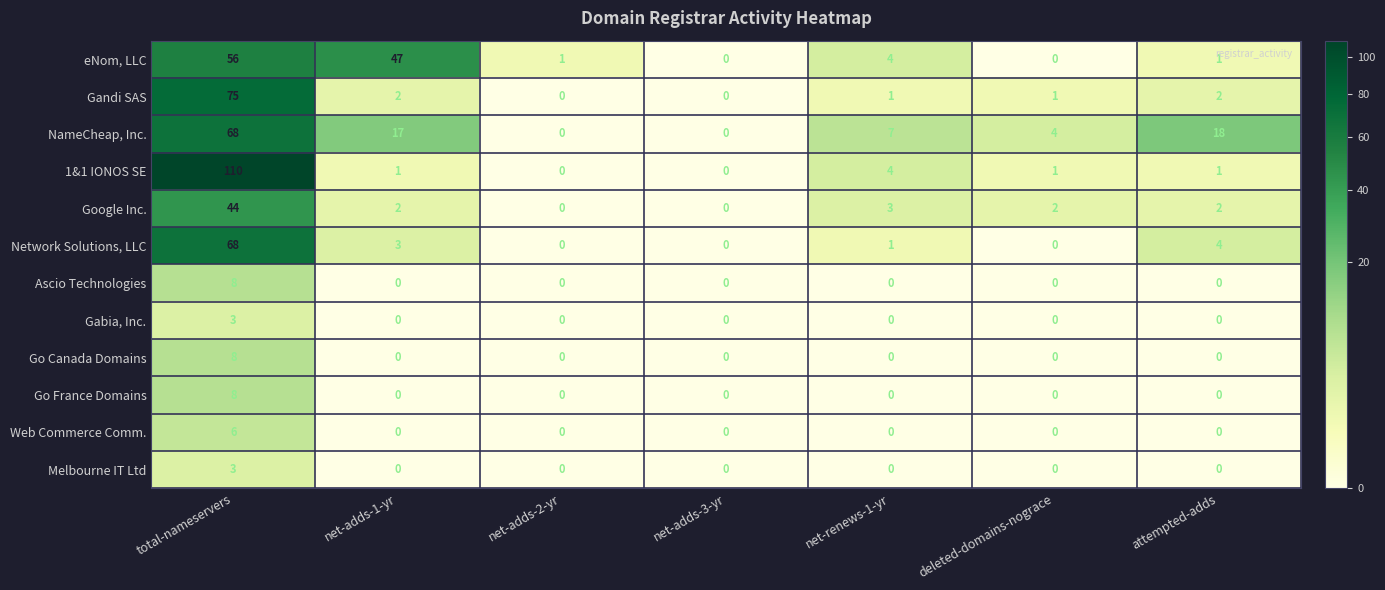

What is the highest value of the eNom, LLC series?

56